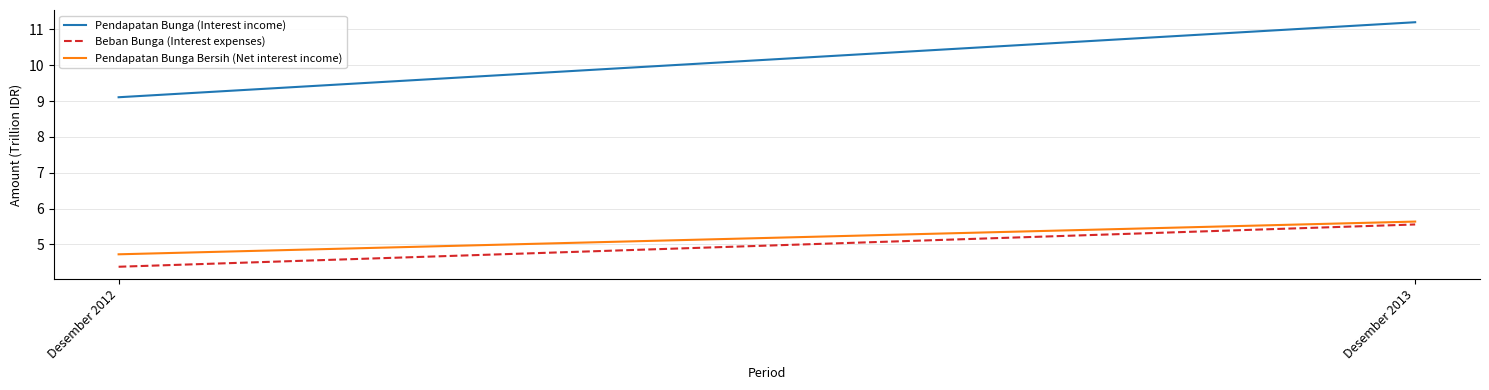

Which label corresponds to the largest value in the chart?

Desember 2013